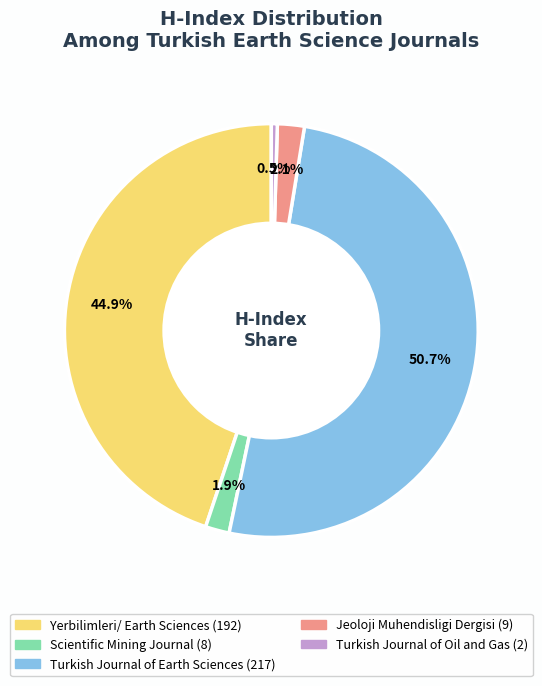

Count the number of slices in the pie.

5